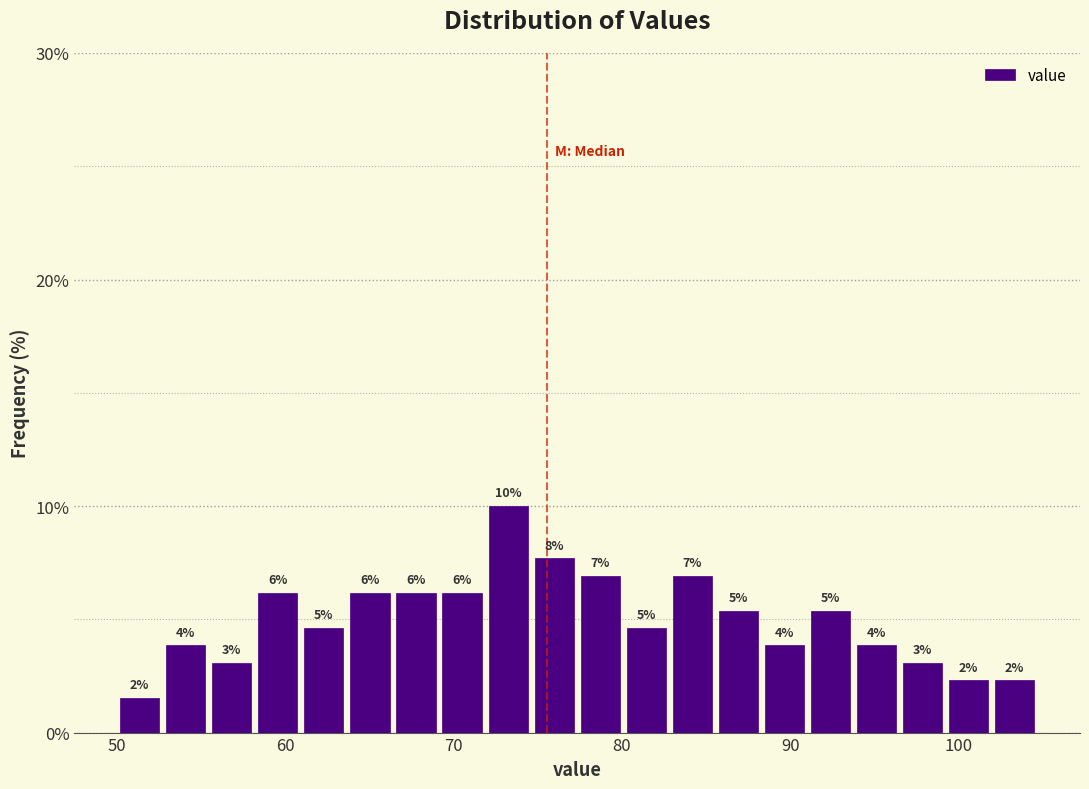

Read against the x-axis, roughly where is the centre of the tallest bar?

73